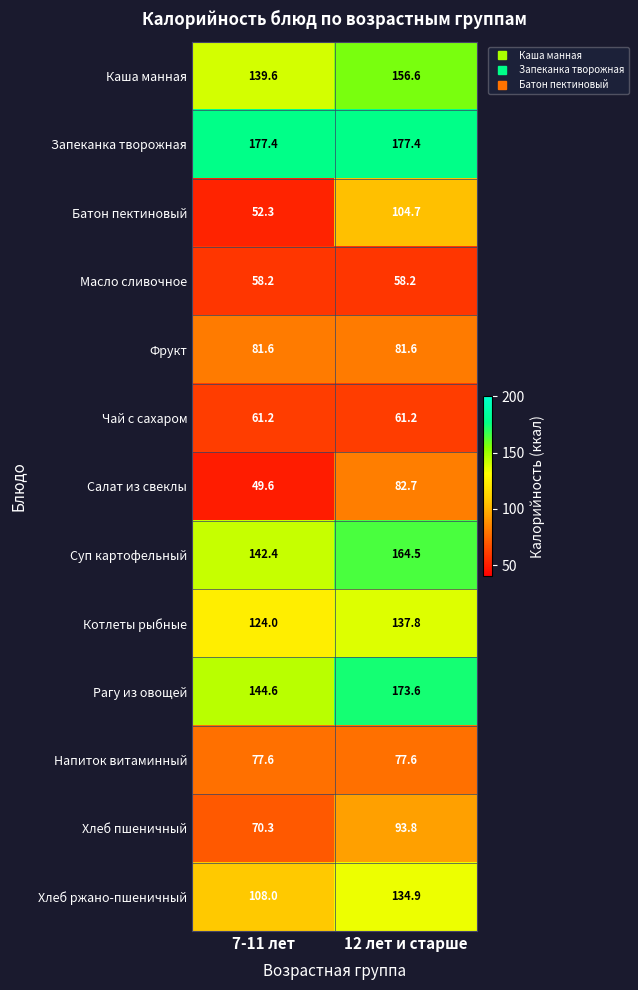

The Напиток витаминный series shows 77.6 at 7-11 лет. True or false?

True